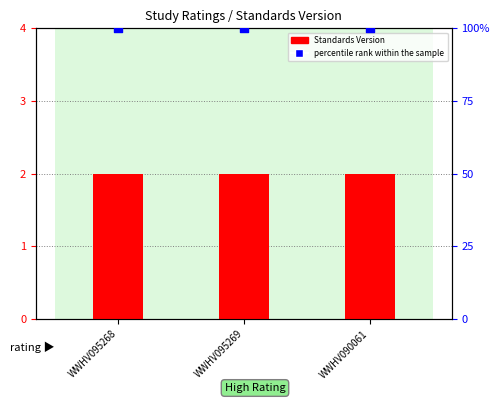

Which series has the largest total across all categories?

percentile rank within the sample